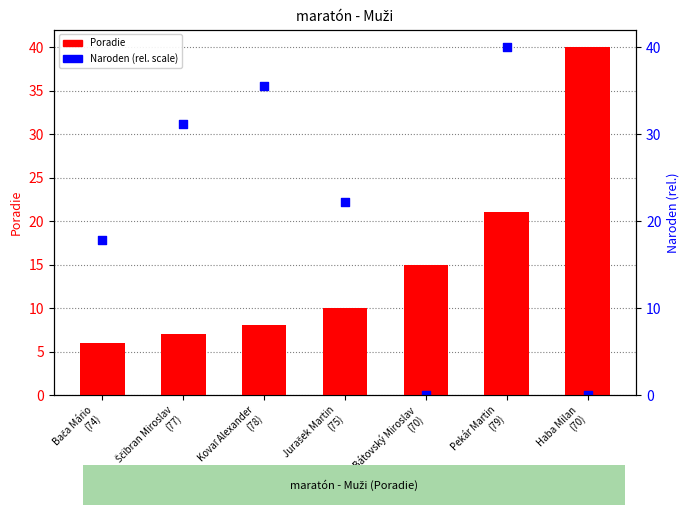

Which series has the largest total across all categories?

Naroden (rel.)